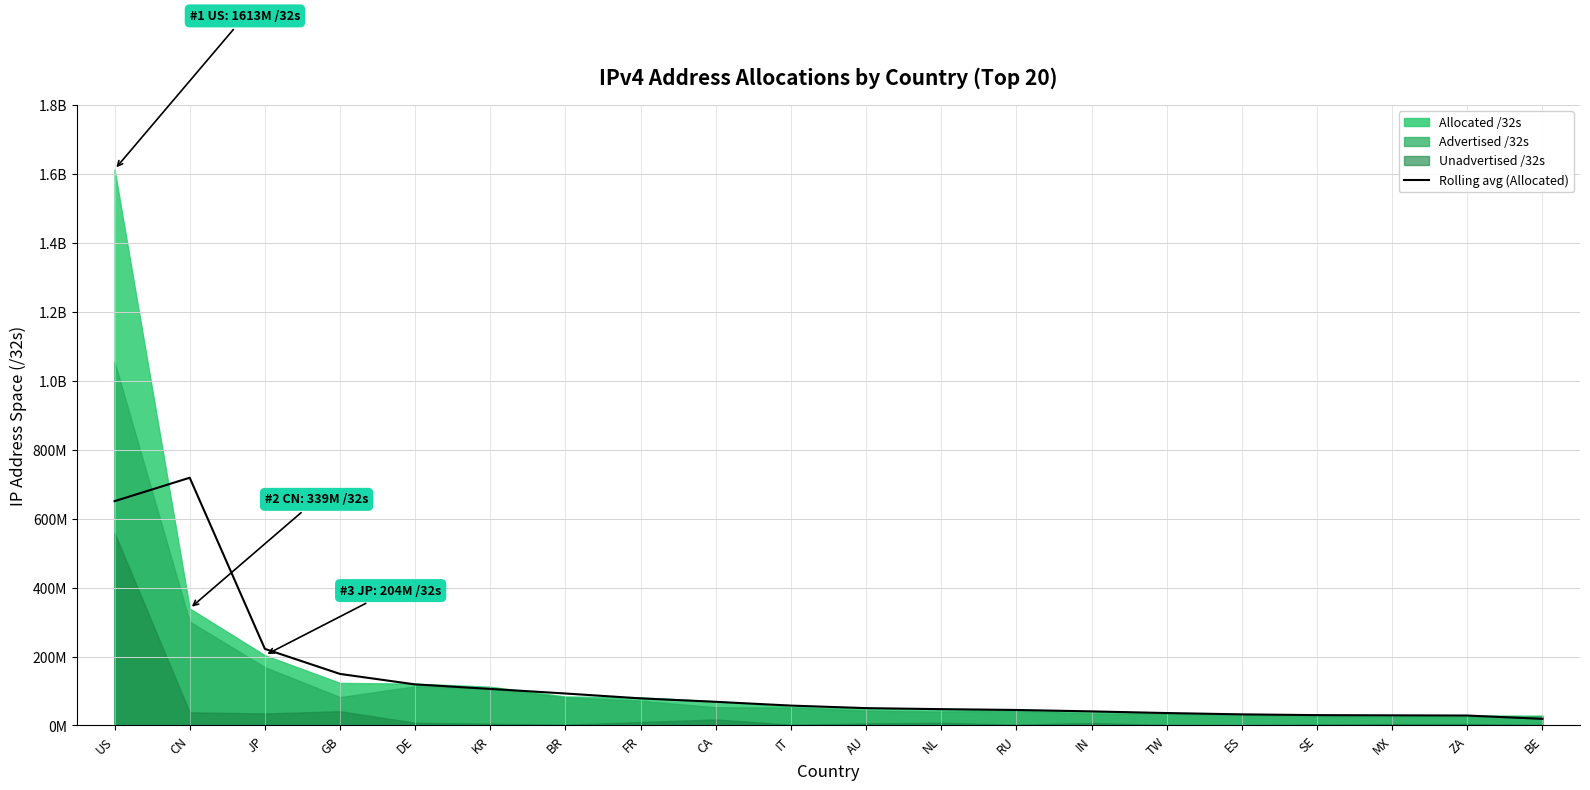

True or false: there are more than 1 points higher than both neighbors.

False